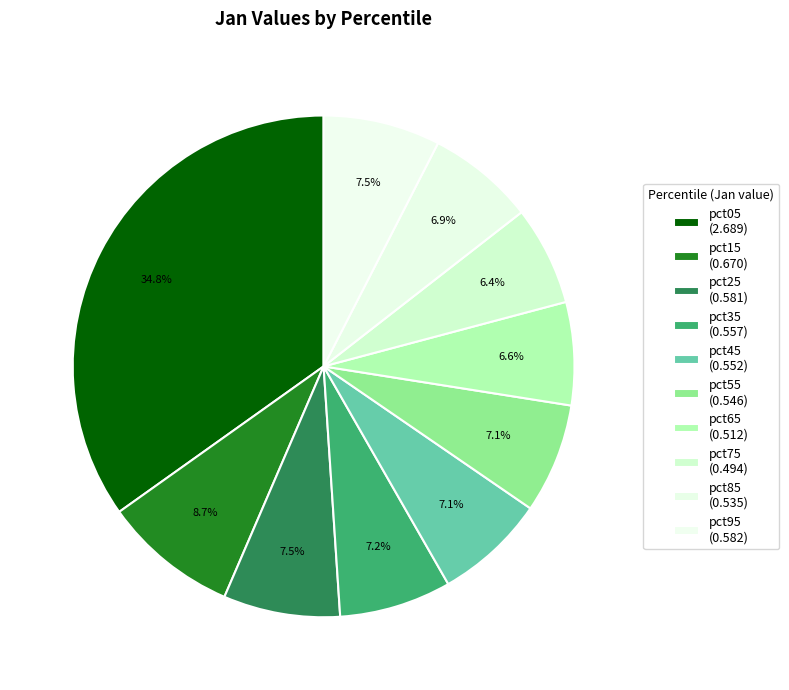

The pct65 slice represents 7% of the pie. True or false?

True